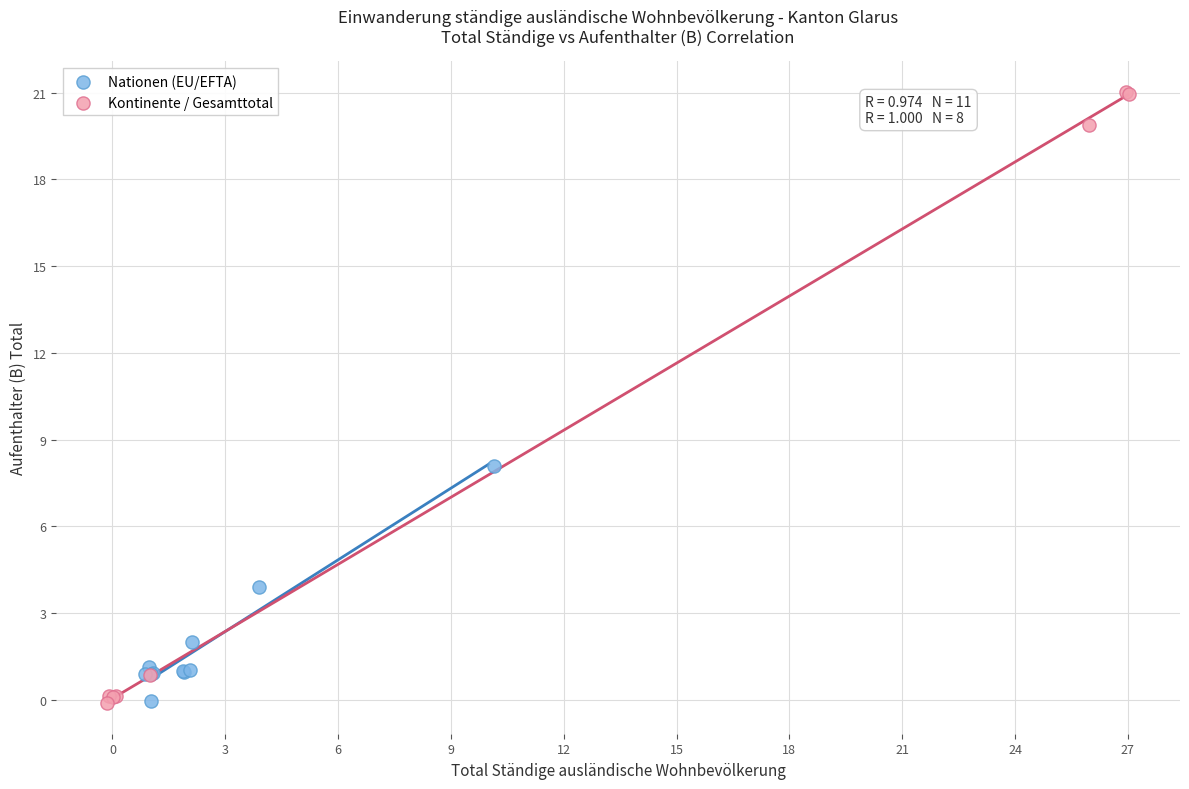

What are all the series names shown in the legend?

Nationen (EU/EFTA), Kontinente / Gesamttotal